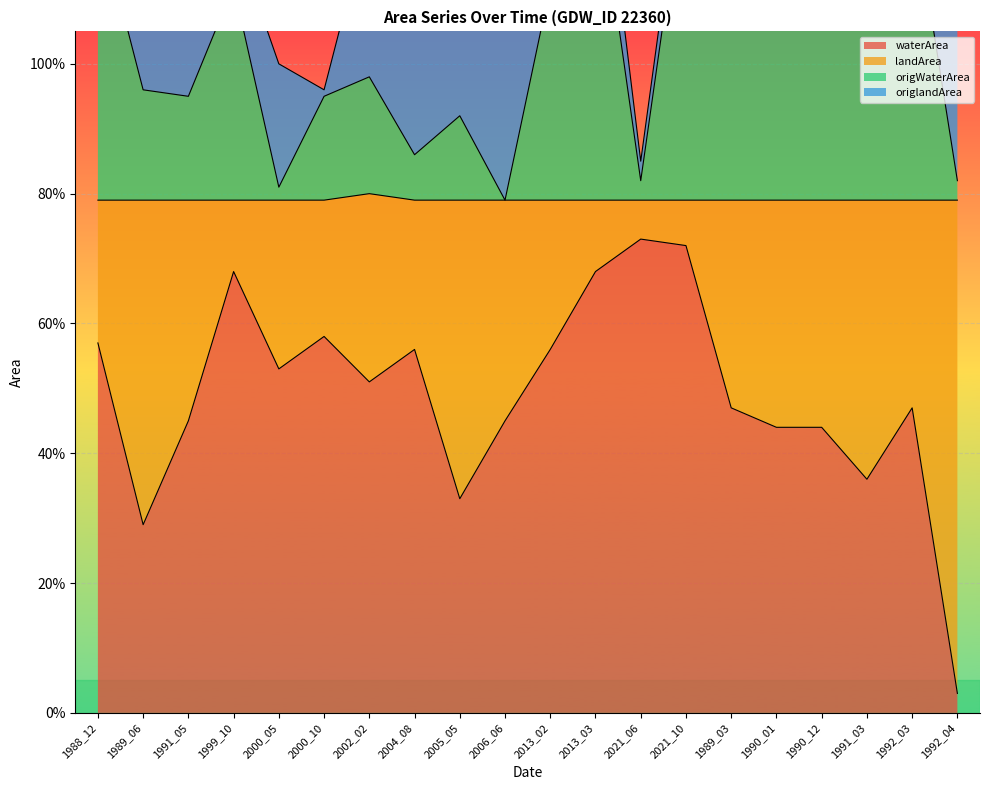

What is the sum of all waterArea values?

9.8